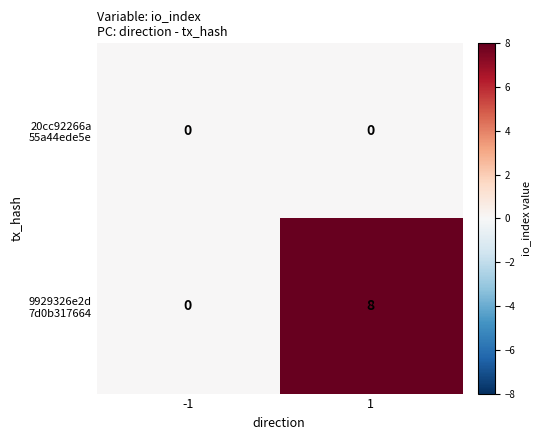

What is the total value across all series at 1?

8